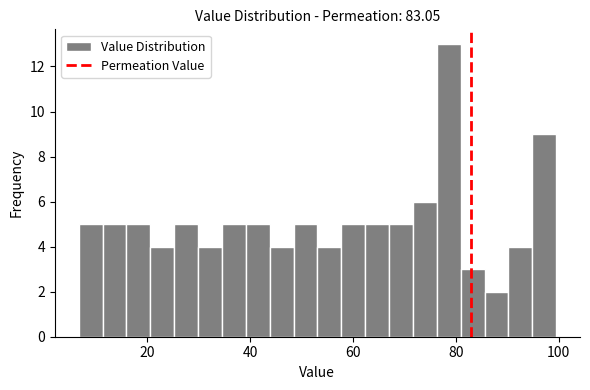

Read against the x-axis, roughly where is the centre of the tallest bar?

78